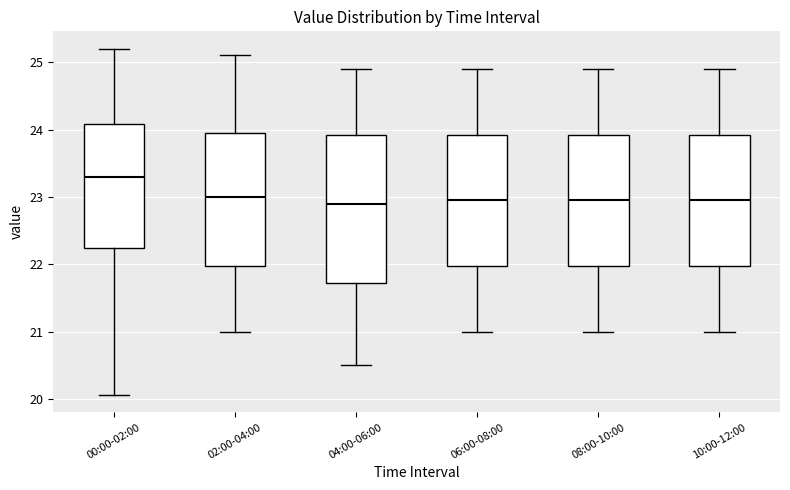

Reading left to right, read every box against the y-axis: the position of its median line, the range the box covers, and the ends of its whiskers. The values are not printed on the chart, so give them approximately, as read against the axis.

00:00-02:00: median 23.3, box 22.2 to 24.1, whiskers 20.1 to 25.2
02:00-04:00: median 23.0, box 22.0 to 24.0, whiskers 21.0 to 25.1
04:00-06:00: median 22.9, box 21.7 to 23.9, whiskers 20.5 to 24.9
06:00-08:00: median 23.0, box 22.0 to 23.9, whiskers 21.0 to 24.9
08:00-10:00: median 23.0, box 22.0 to 23.9, whiskers 21.0 to 24.9
10:00-12:00: median 23.0, box 22.0 to 23.9, whiskers 21.0 to 24.9